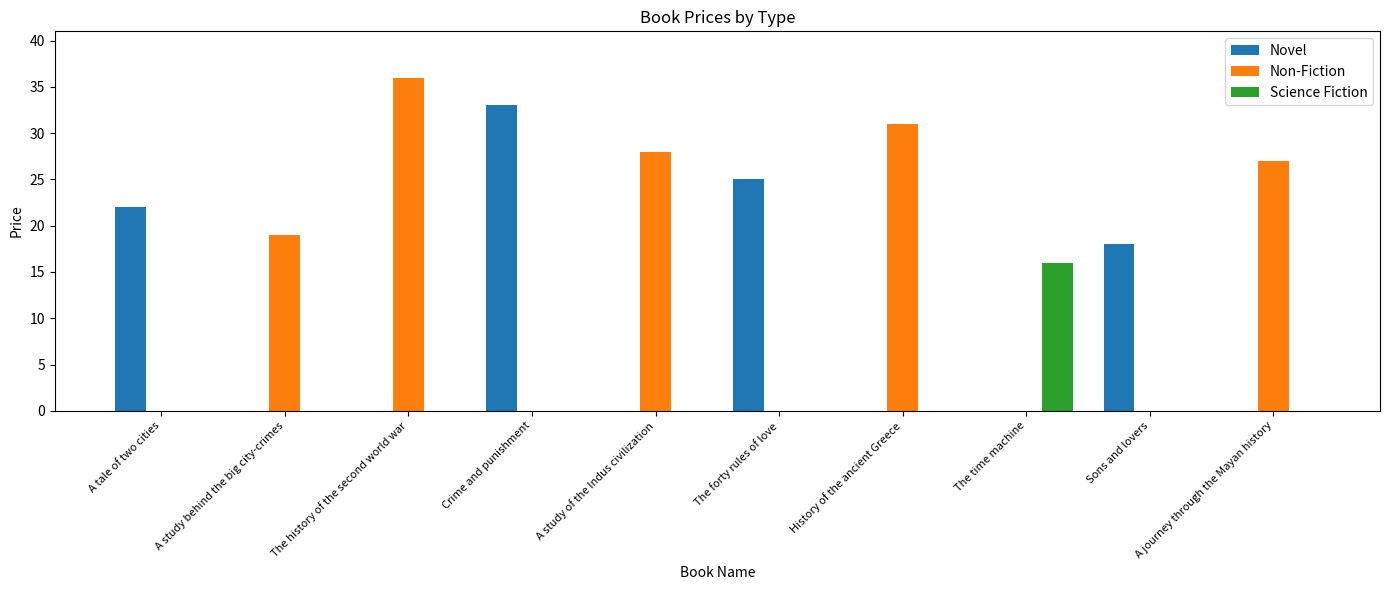

What is the sum of the Novel values at A study behind the big city-crimes and Sons and lovers?

18